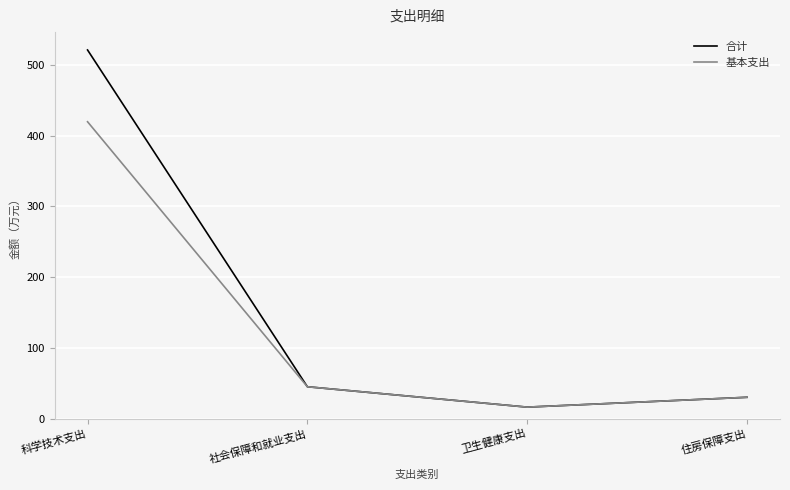

Which category has the lowest value in the 合计 series?

卫生健康支出